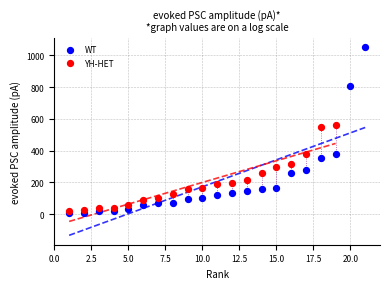

Which series has the largest Y range (max minus min)?

WT